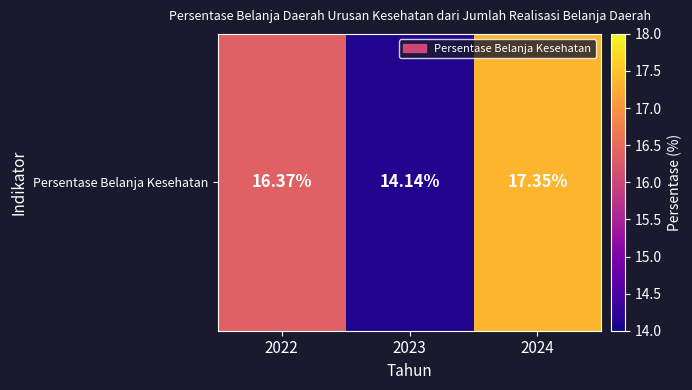

Reading right to left, extract all data points from this chart.

2024=17.4	2023=14.1	2022=16.4